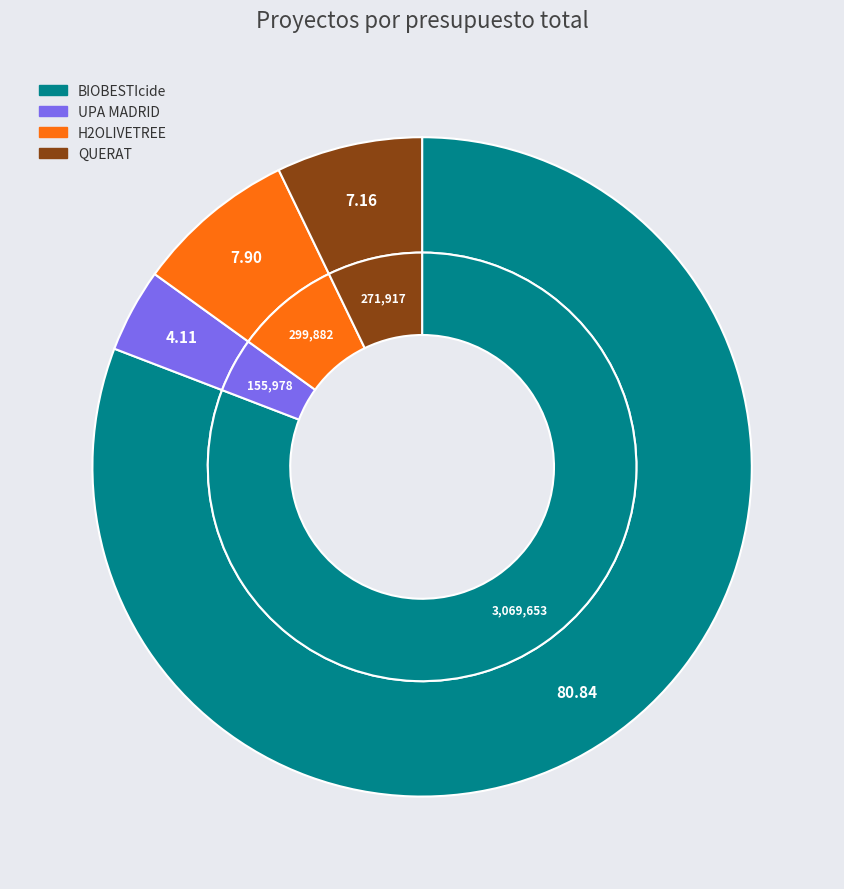

Is it true that UPA MADRID is 1% of the pie?

False